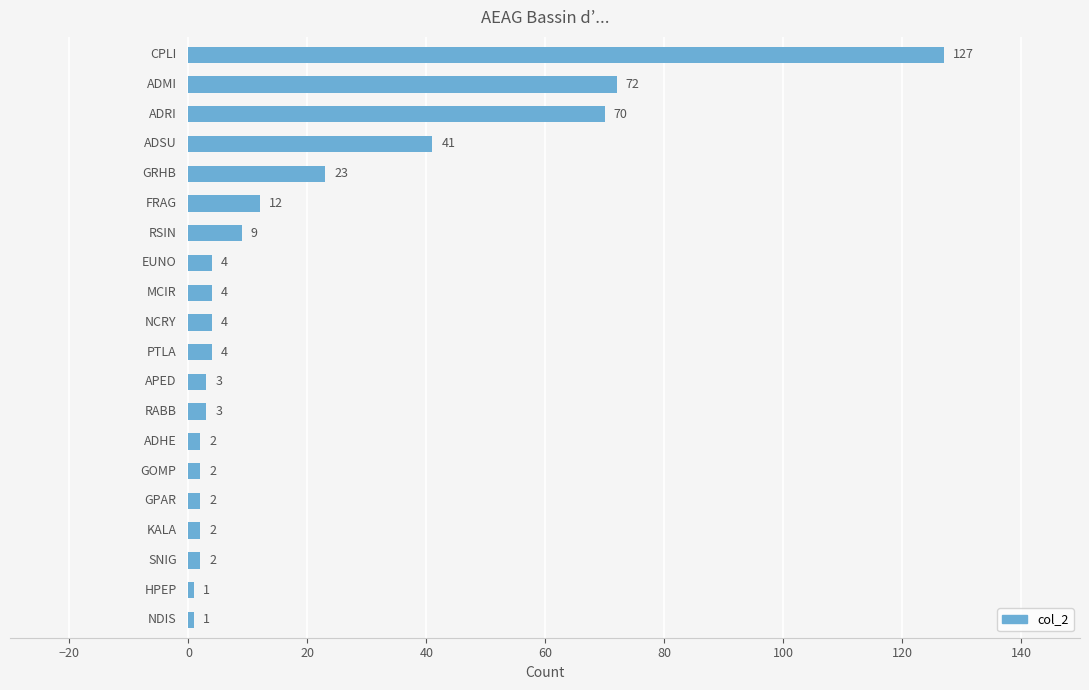

What is the difference between the second highest and second lowest values?

71